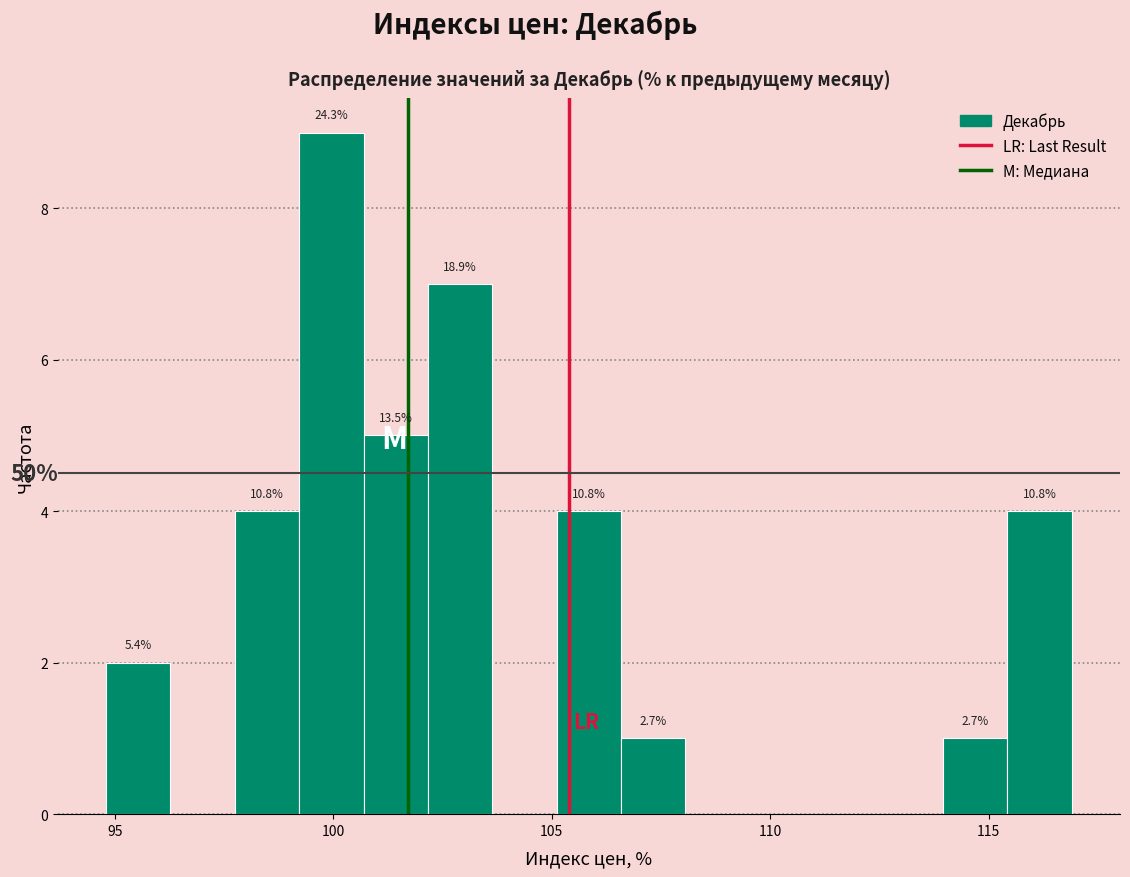

Around what value on the x-axis is the tallest bar? Give the approximate position of its centre, as read against the axis.

100.0